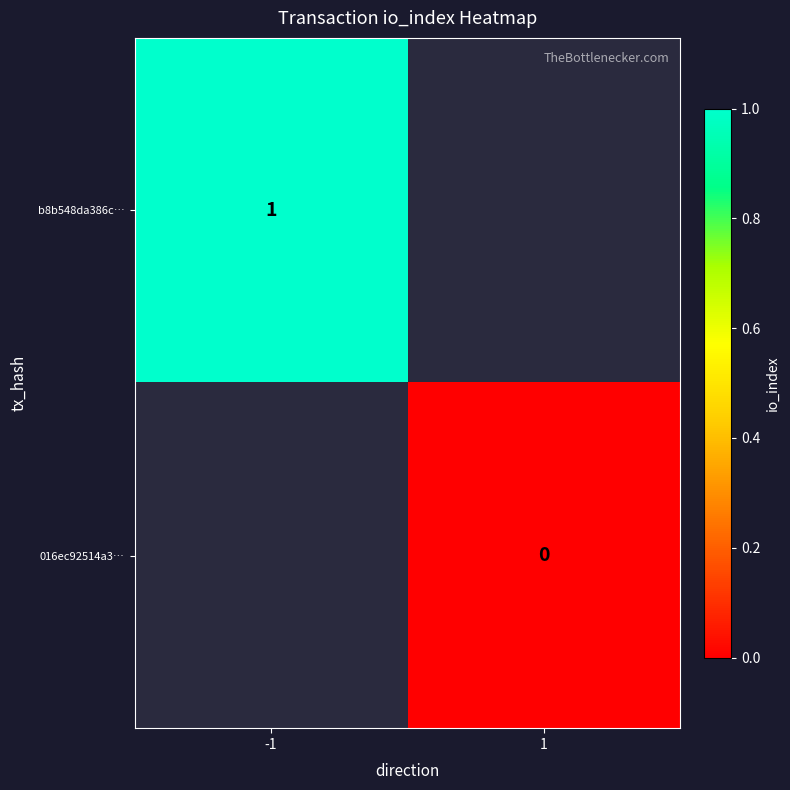

The b8b548da386c… series shows 2 at -1. True or false?

False